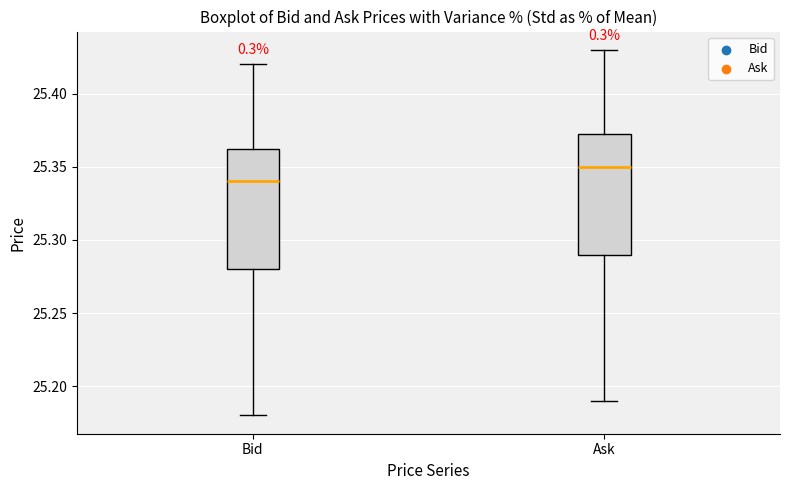

Reading left to right, transcribe this box plot: for each box, give where its median line is, the range the box spans, and where its two whiskers end, as read against the y-axis. The values are not printed on the chart, so give them approximately, as read against the axis.

Bid: median 25.340, box 25.280 to 25.365, whiskers 25.180 to 25.420
Ask: median 25.350, box 25.290 to 25.375, whiskers 25.190 to 25.430